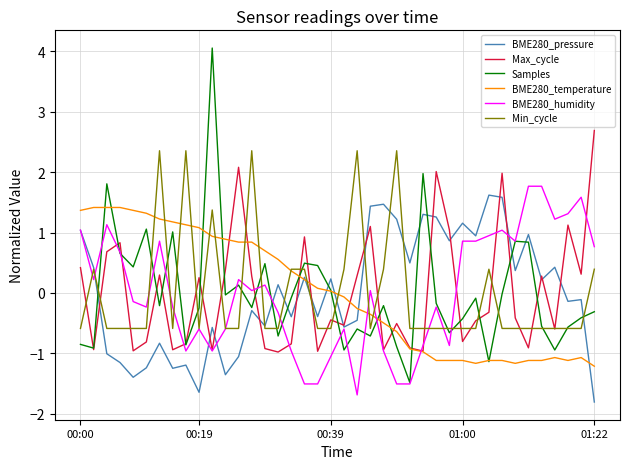

Which series has the widest spread of values?

Samples